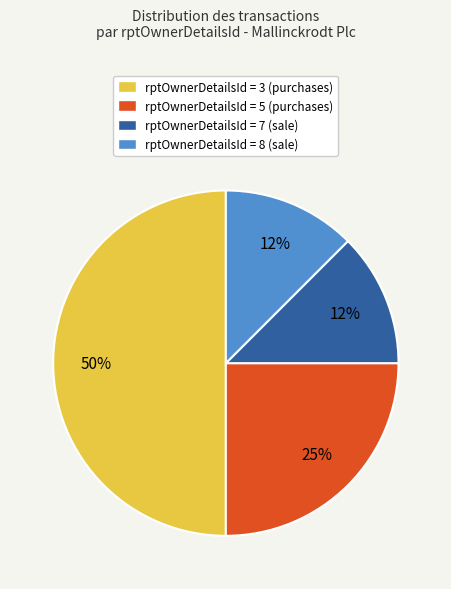

The rptOwnerDetailsId = 7 (sale) slice represents 25% of the pie. True or false?

False